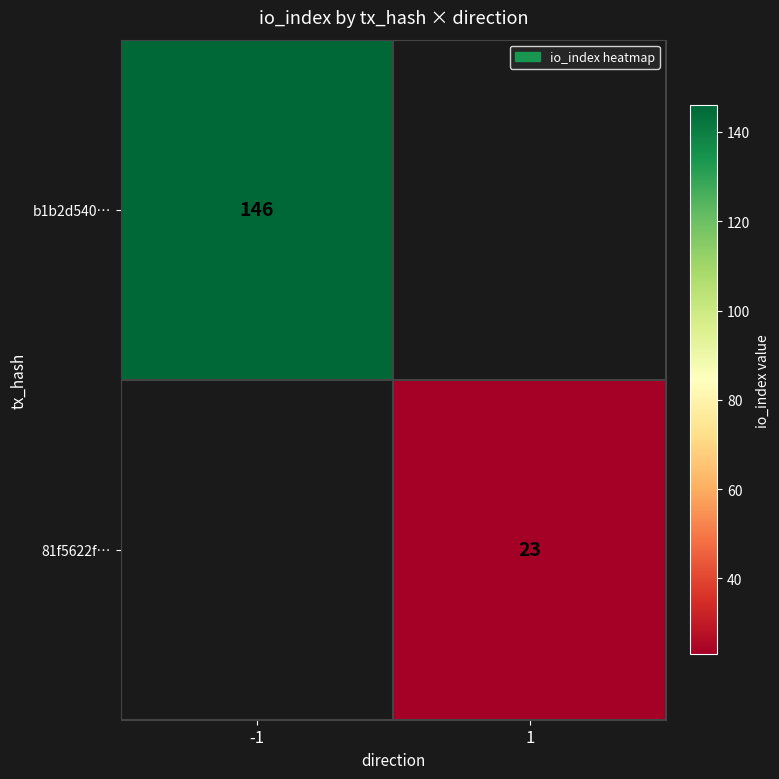

Is the value of 81f5622f… at 1 greater than the value of b1b2d540… at -1?

No